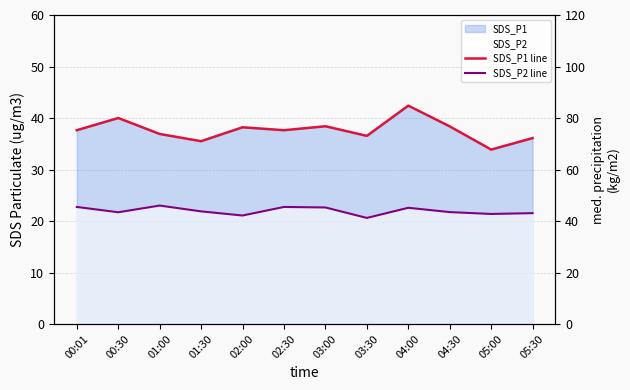

What is the sum of all SDS_P1 line values?

451.5